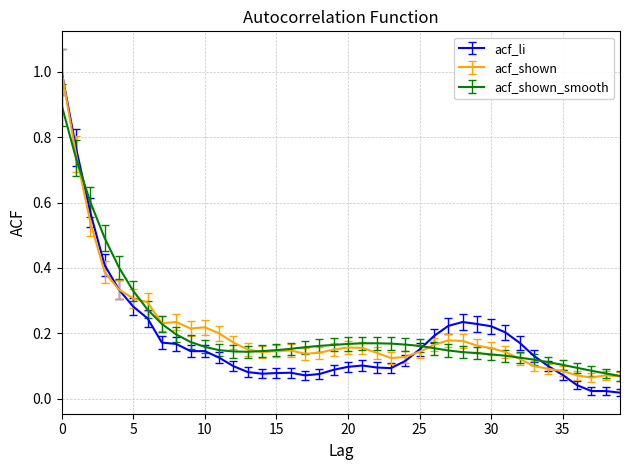

How many categories are shown in the chart?

40